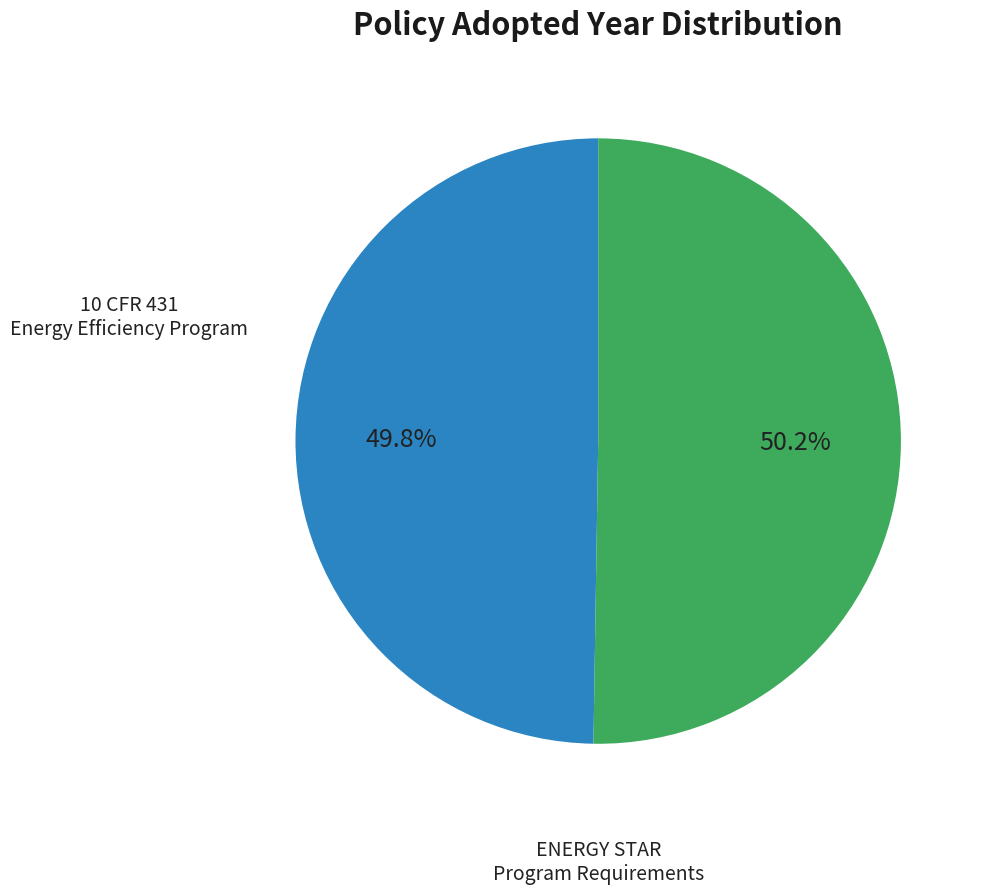

How many segments does this pie chart have?

2